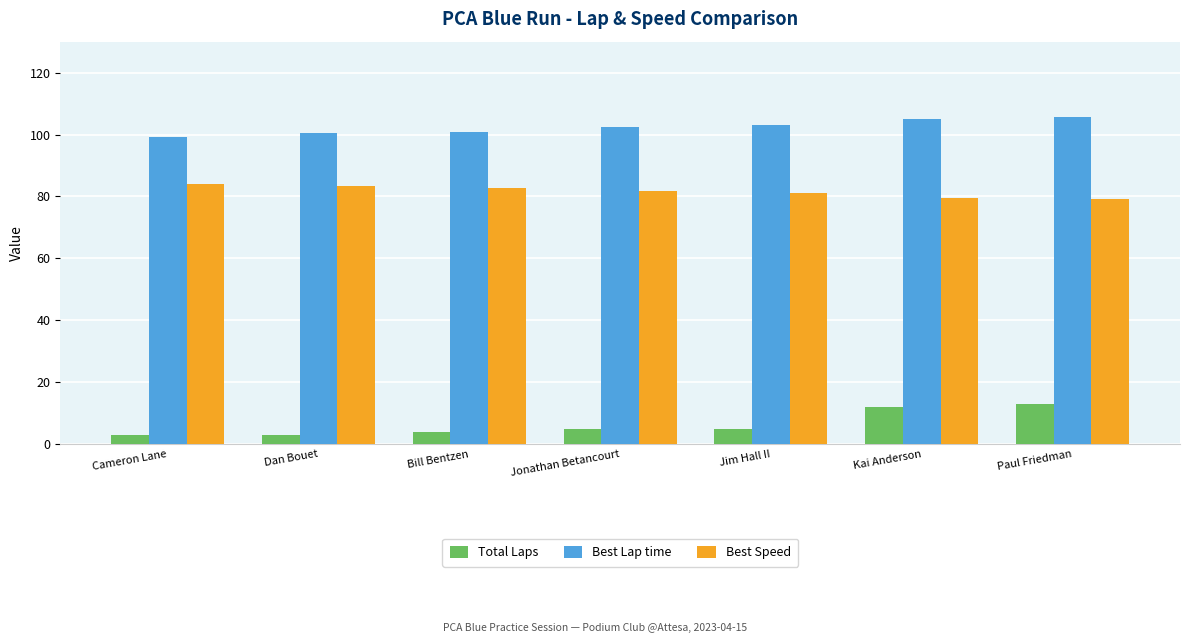

At how many categories does at least one series exceed 57?

7